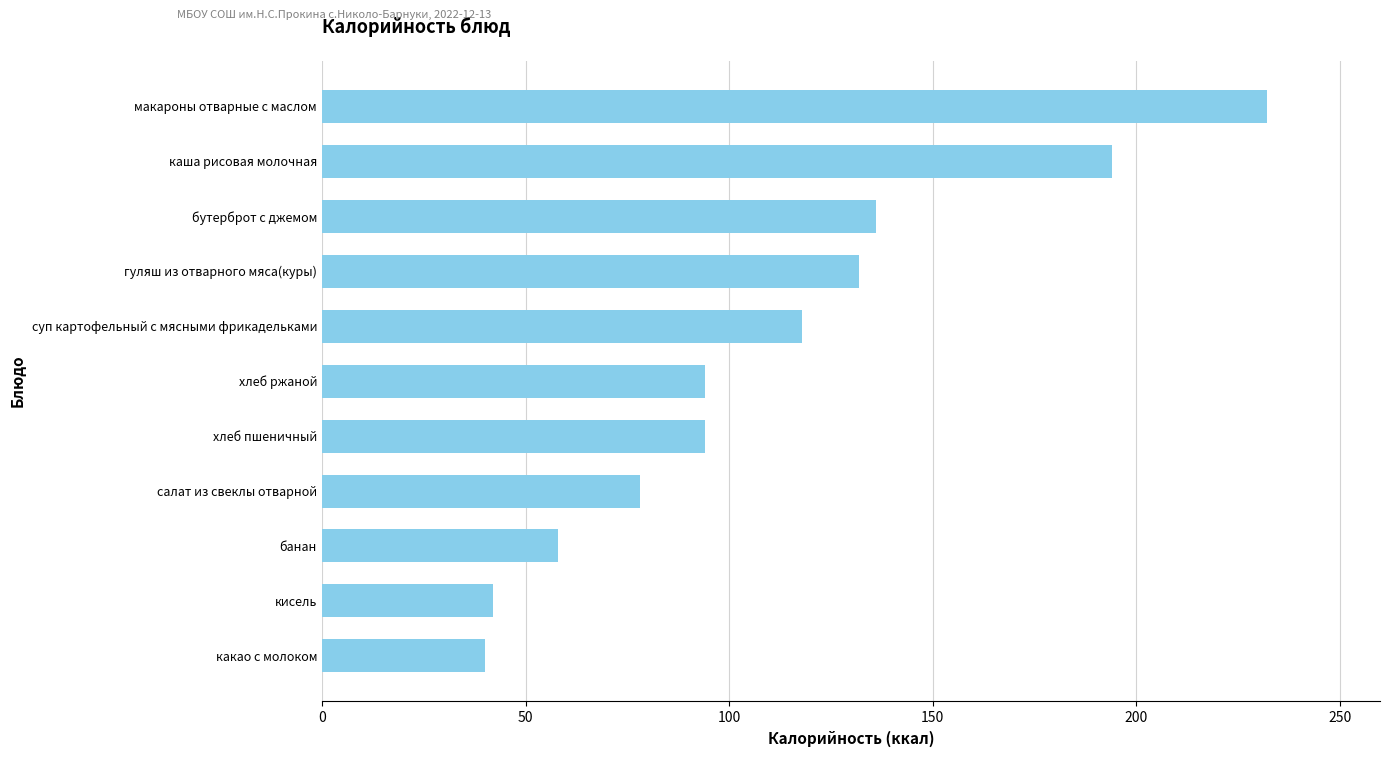

The chart shows a value of 14 at какао с молоком. True or false?

False